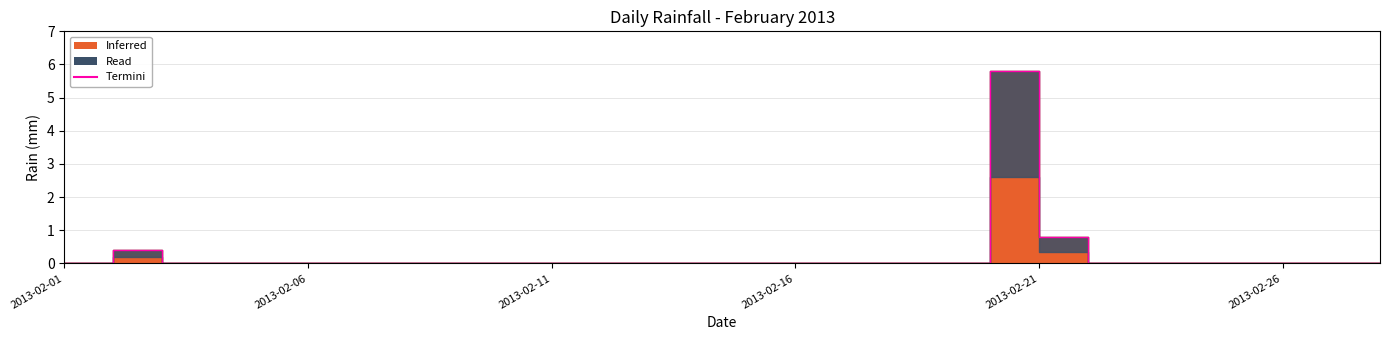

What is the difference between the maximum and second lowest values?

5.8